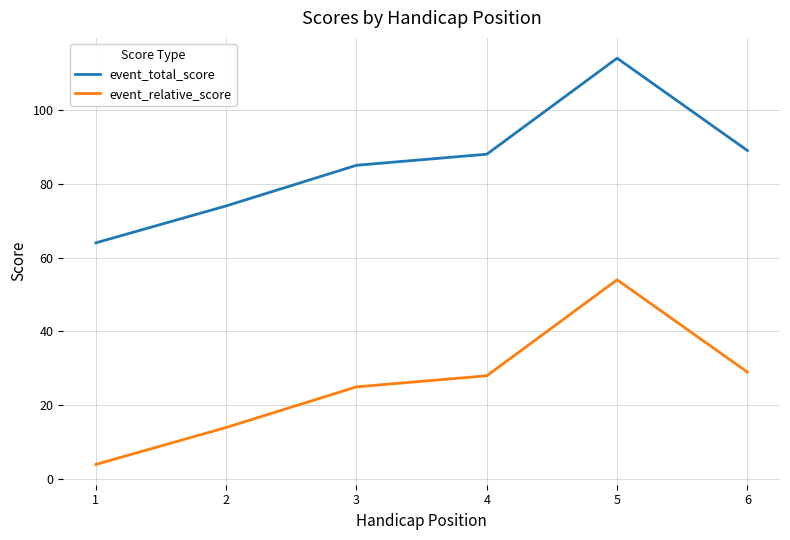

True or false: event_relative_score and event_total_score cross at least once.

False